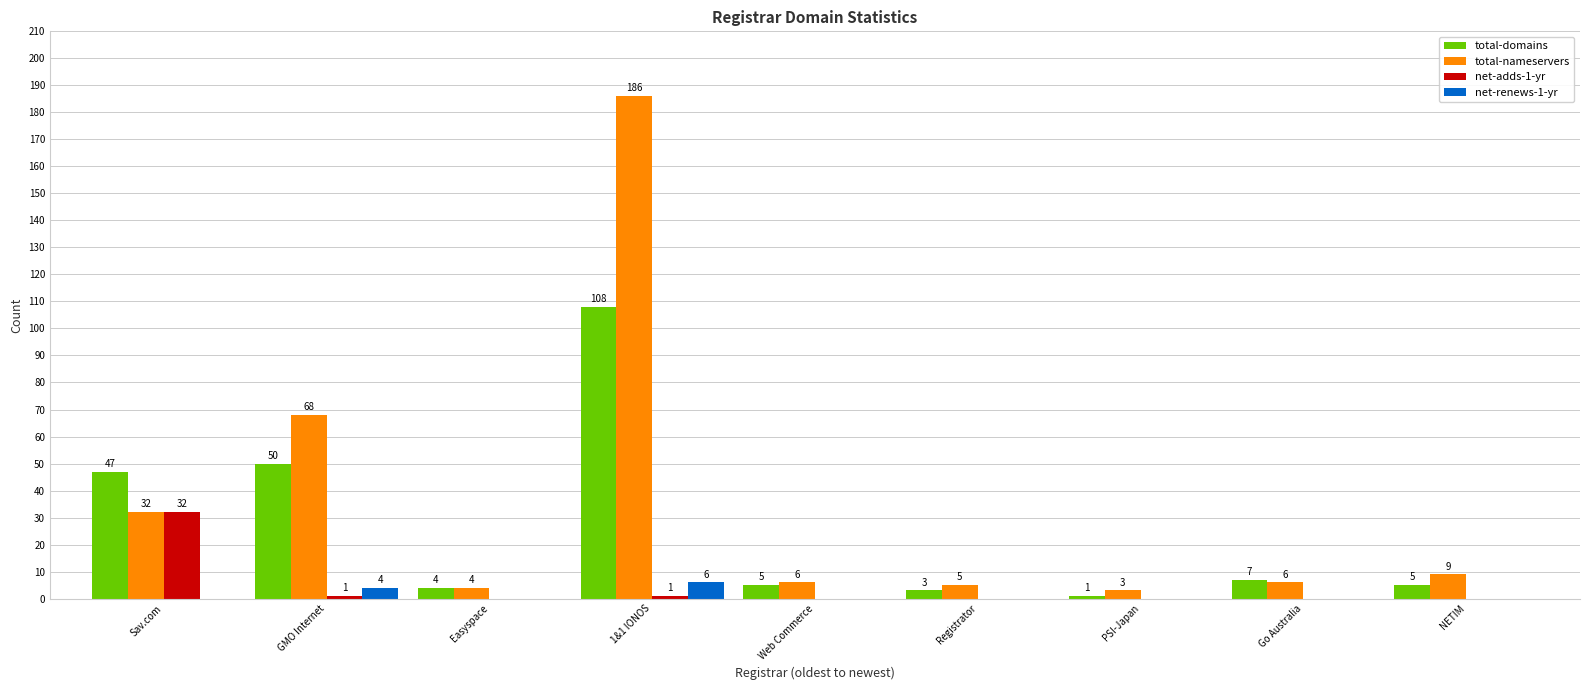

Reading left to right, transcribe all the data shown in this chart.

total-domains: Sav.com=47	GMO Internet=50	Easyspace=4	1&1 IONOS=108	Web Commerce=5	Registrator=3	PSI-Japan=1	Go Australia=7	NETIM=5
total-nameservers: Sav.com=32	GMO Internet=68	Easyspace=4	1&1 IONOS=186	Web Commerce=6	Registrator=5	PSI-Japan=3	Go Australia=6	NETIM=9
net-adds-1-yr: Sav.com=32	GMO Internet=1	Easyspace=0	1&1 IONOS=1	Web Commerce=0	Registrator=0	PSI-Japan=0	Go Australia=0	NETIM=0
net-renews-1-yr: Sav.com=0	GMO Internet=4	Easyspace=0	1&1 IONOS=6	Web Commerce=0	Registrator=0	PSI-Japan=0	Go Australia=0	NETIM=0